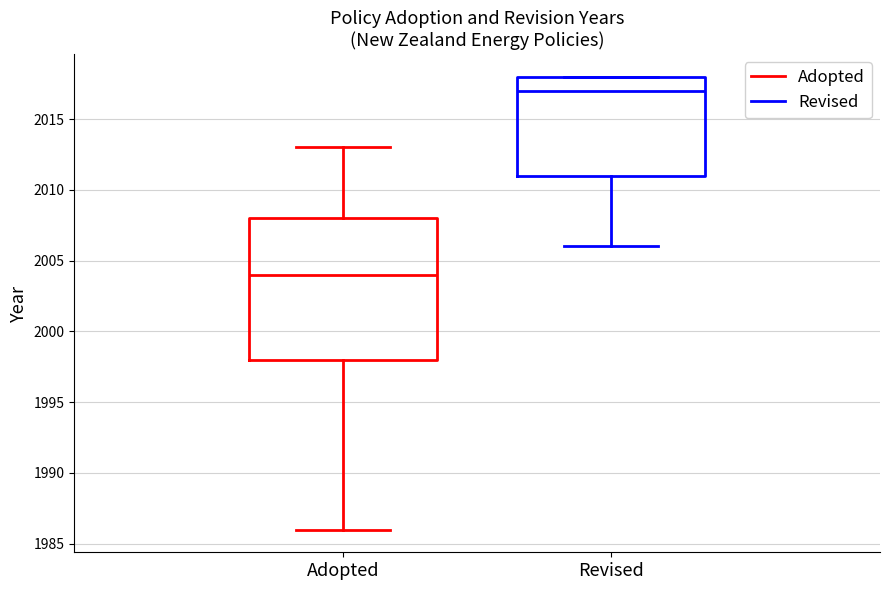

Which box has the lowest median line?

Adopted